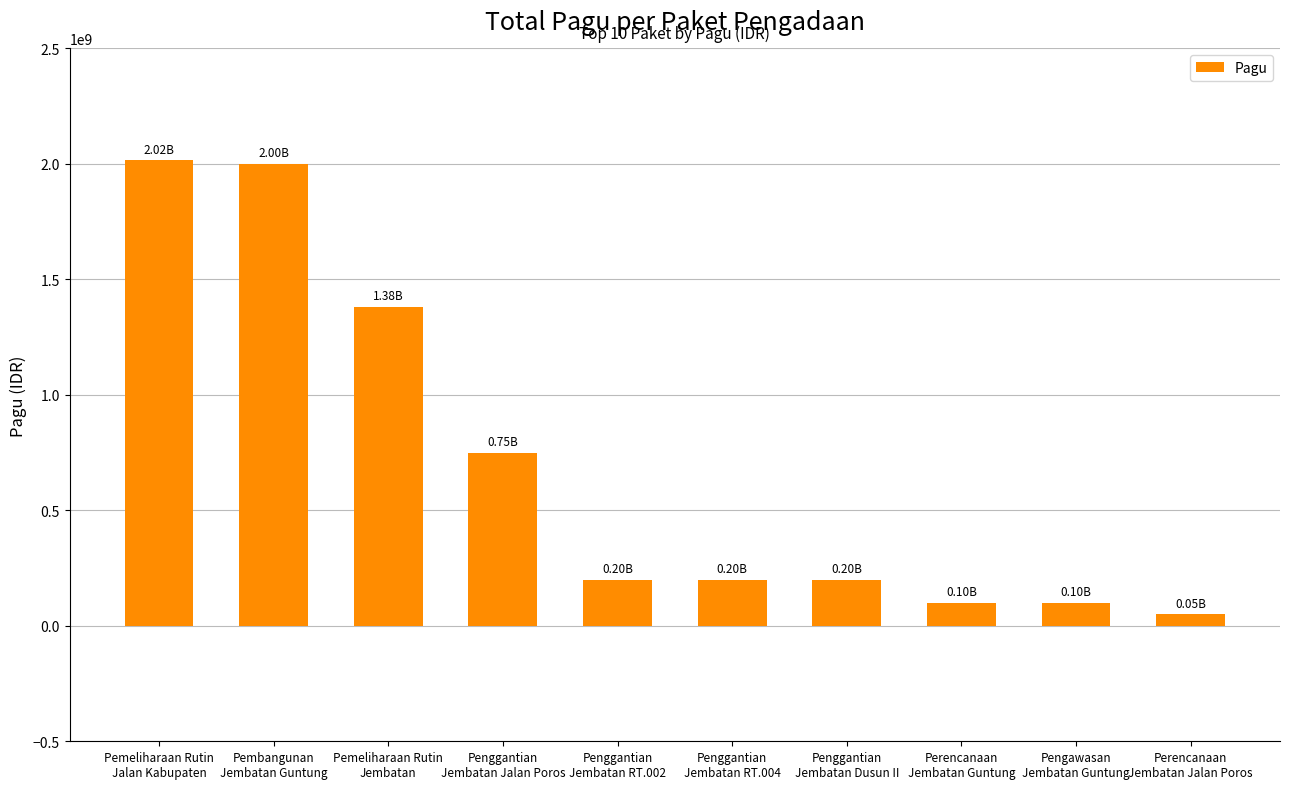

At which label is the value closest to 1032880390?

Penggantian
Jembatan Jalan Poros